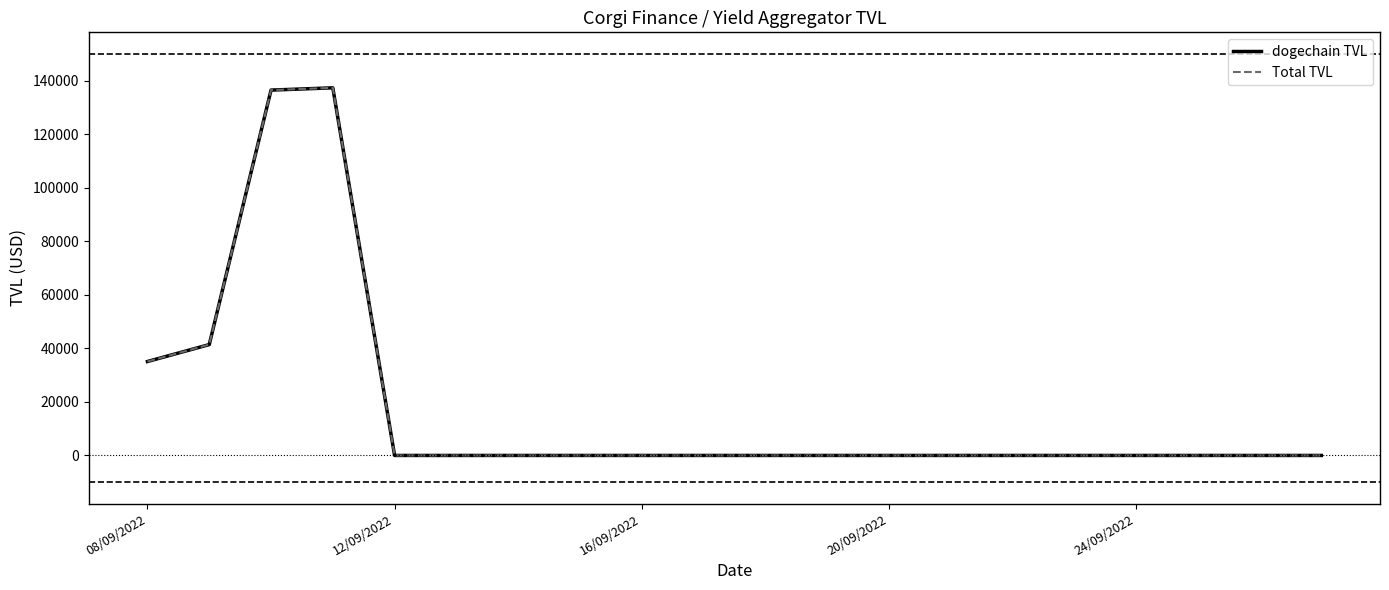

What is the maximum value for dogechain TVL?

137275.2